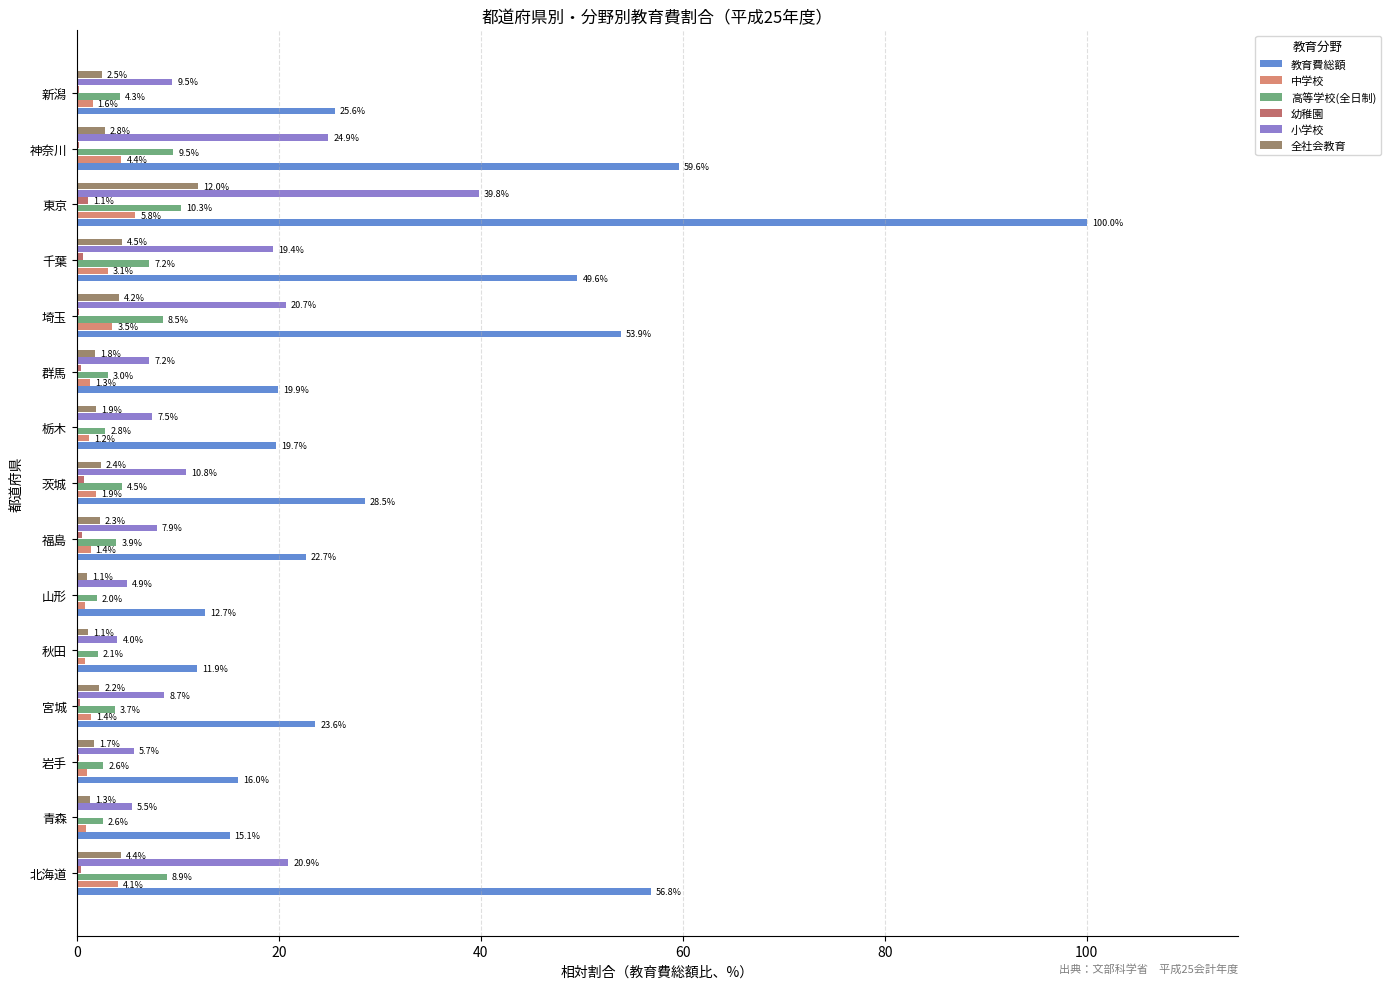

The value of 教育費総額 at 栃木 is 19.7. True or false?

True